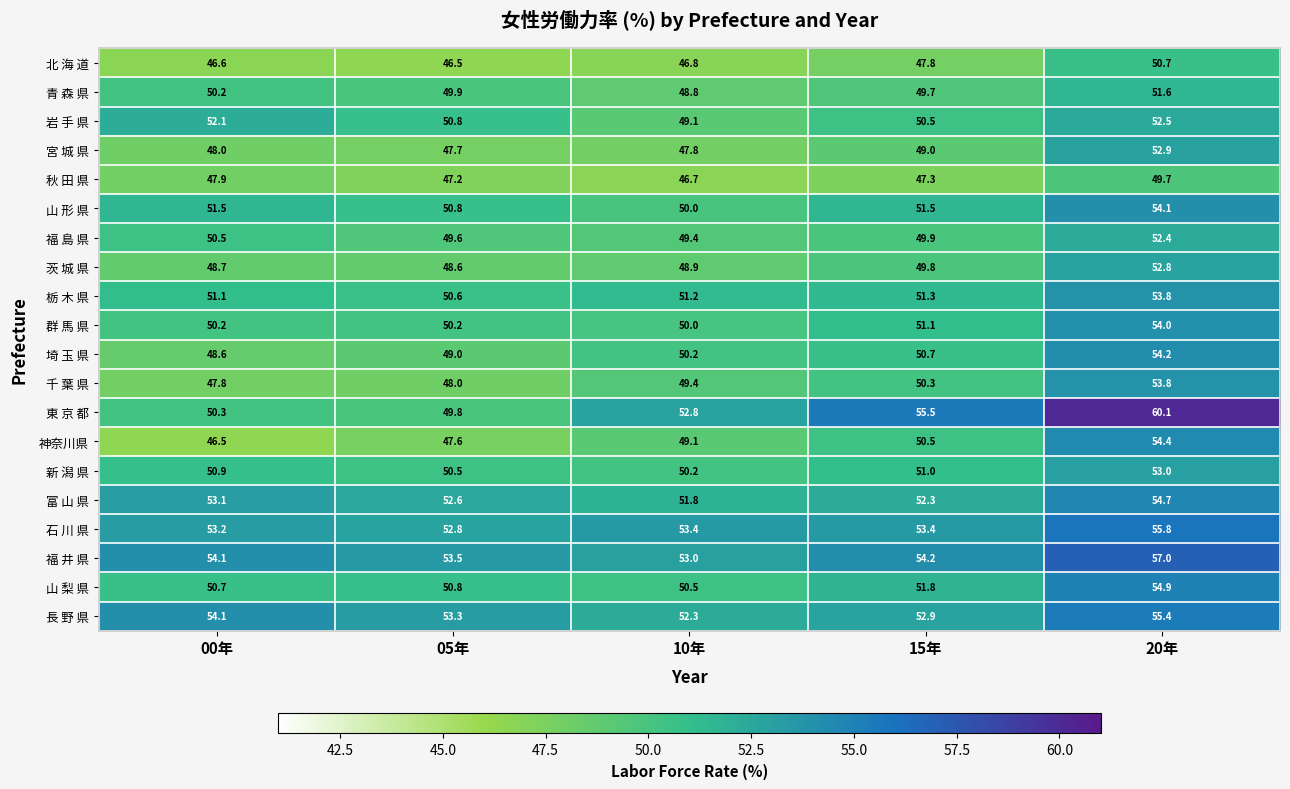

How many distinct data groups are displayed?

20